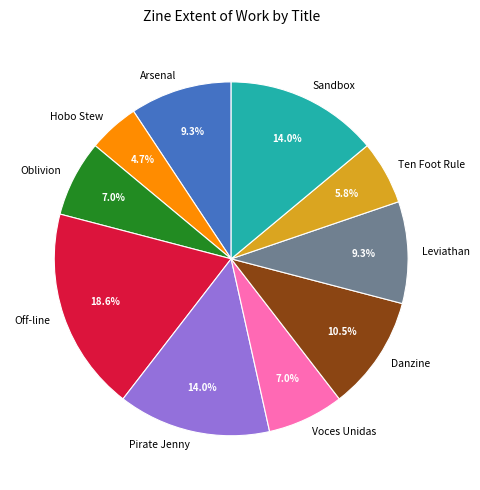

Does Oblivion represent more than half of the total?

No